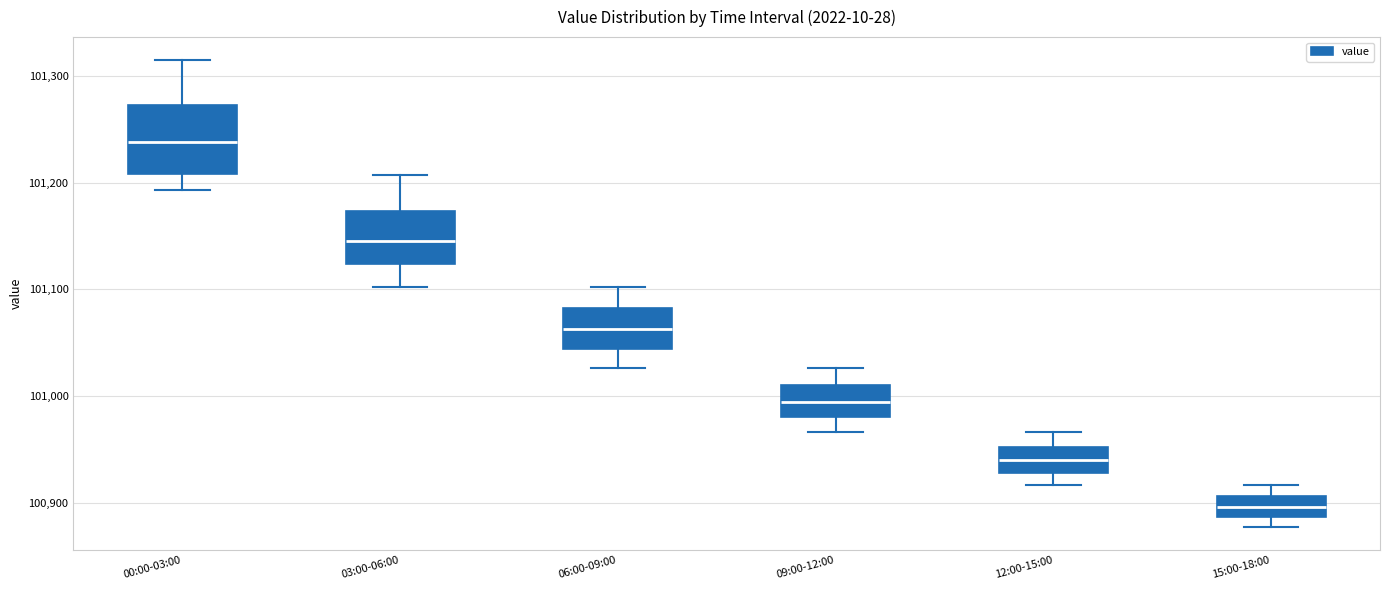

Reading left to right, read every box against the y-axis: the position of its median line, the range the box covers, and the ends of its whiskers. The values are not printed on the chart, so give them approximately, as read against the axis.

00:00-03:00: median 101240, box 101210 to 101270, whiskers 101190 to 101310
03:00-06:00: median 101150, box 101120 to 101170, whiskers 101100 to 101210
06:00-09:00: median 101060, box 101040 to 101080, whiskers 101030 to 101100
09:00-12:00: median 100990, box 100980 to 101010, whiskers 100970 to 101030
12:00-15:00: median 100940, box 100930 to 100950, whiskers 100920 to 100970
15:00-18:00: median 100900, box 100890 to 100910, whiskers 100880 to 100920